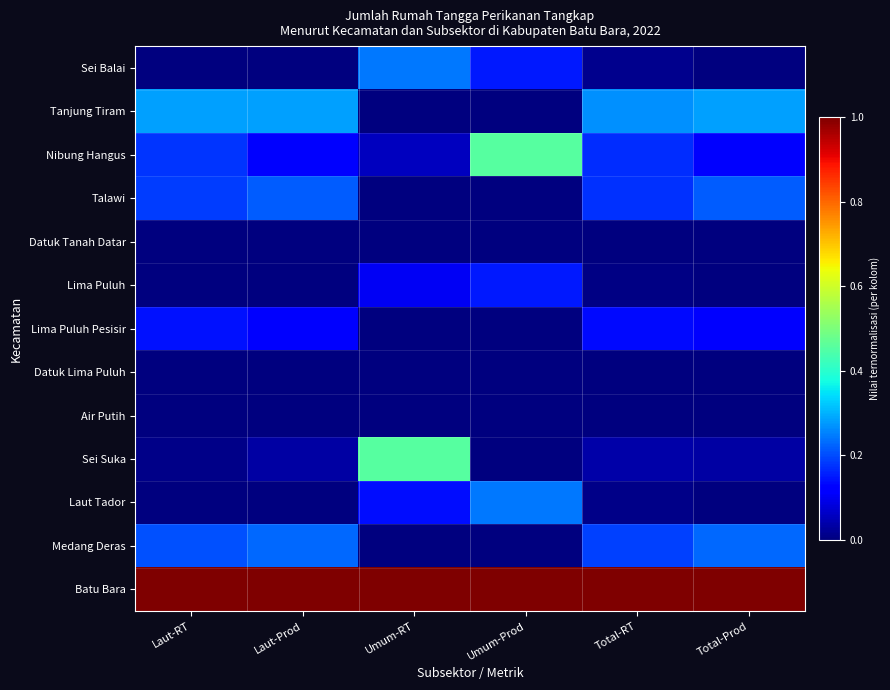

What is the total value across all series at Laut-Prod?

2.0